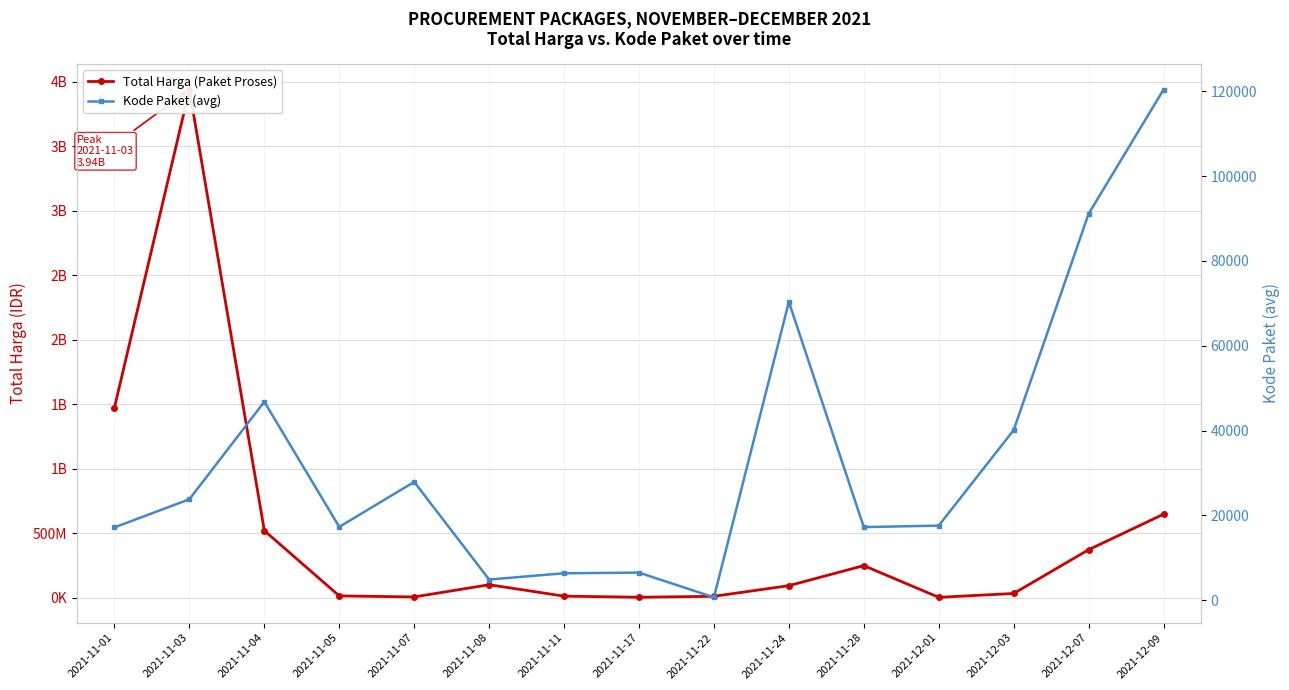

What are all the series names shown in the legend?

Total Harga (Paket Proses), Kode Paket (avg)